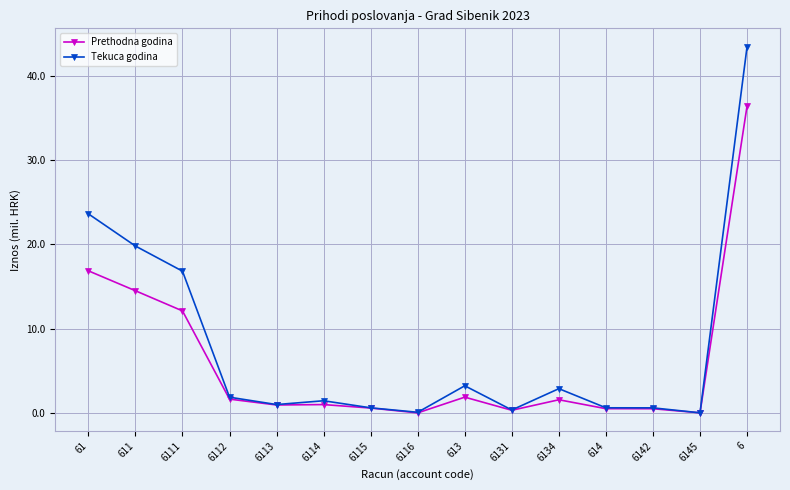

At how many categories does at least one series exceed 16?

4